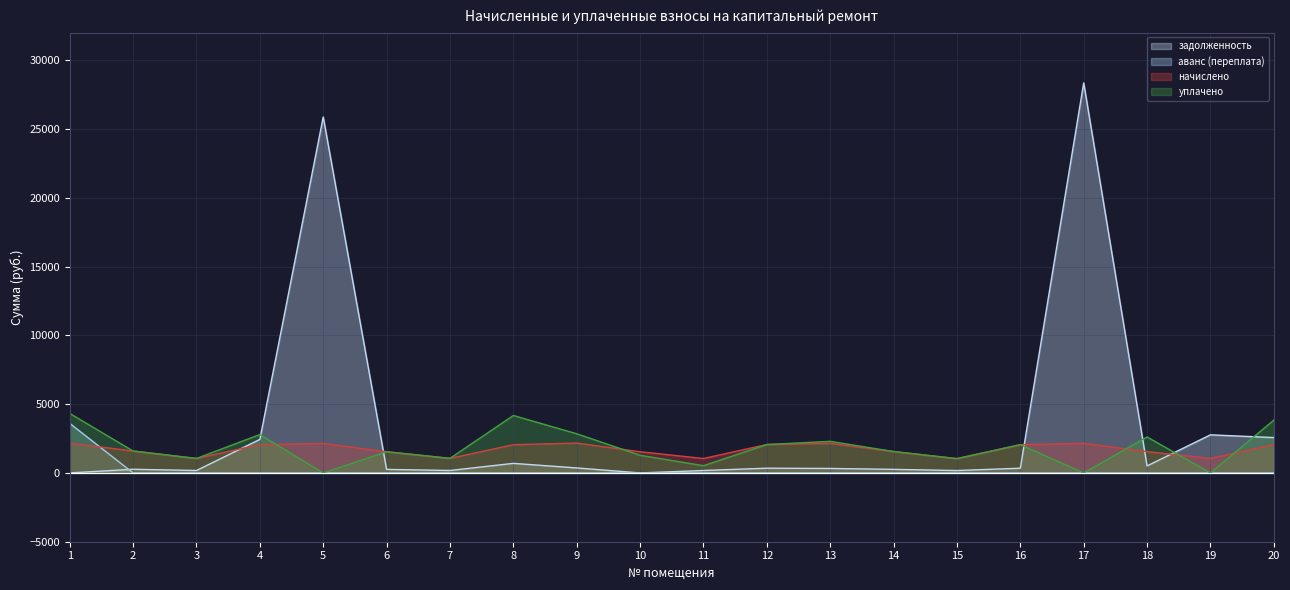

Which series ends up on top after the final intersection of аванс (переплата) and начислено?

начислено